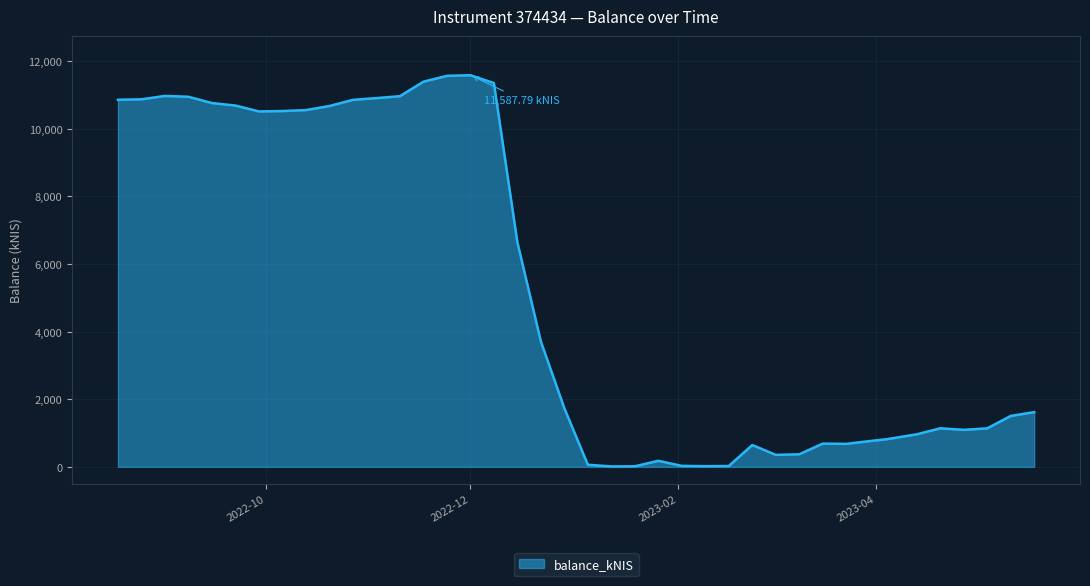

How many lines are shown in the chart?

1